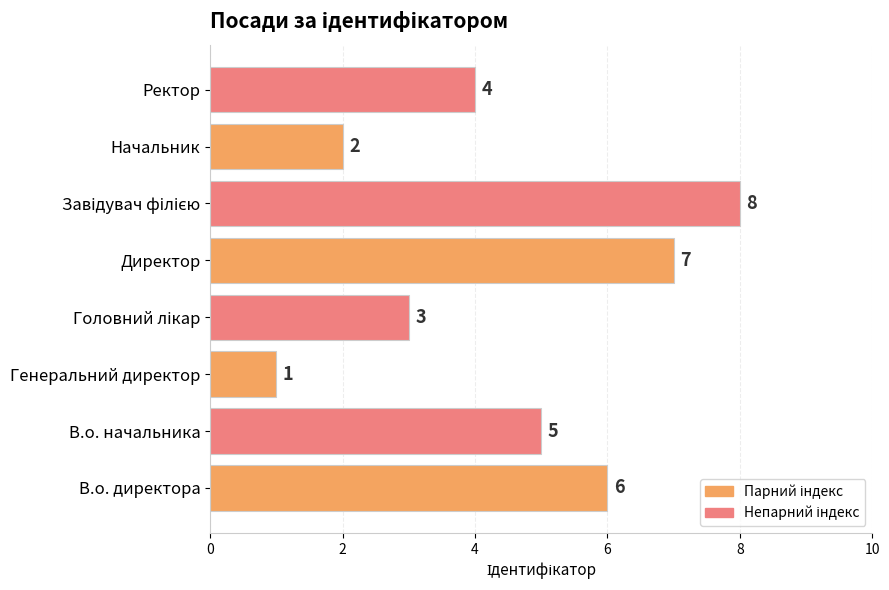

What is the difference between the second highest and minimum values?

6